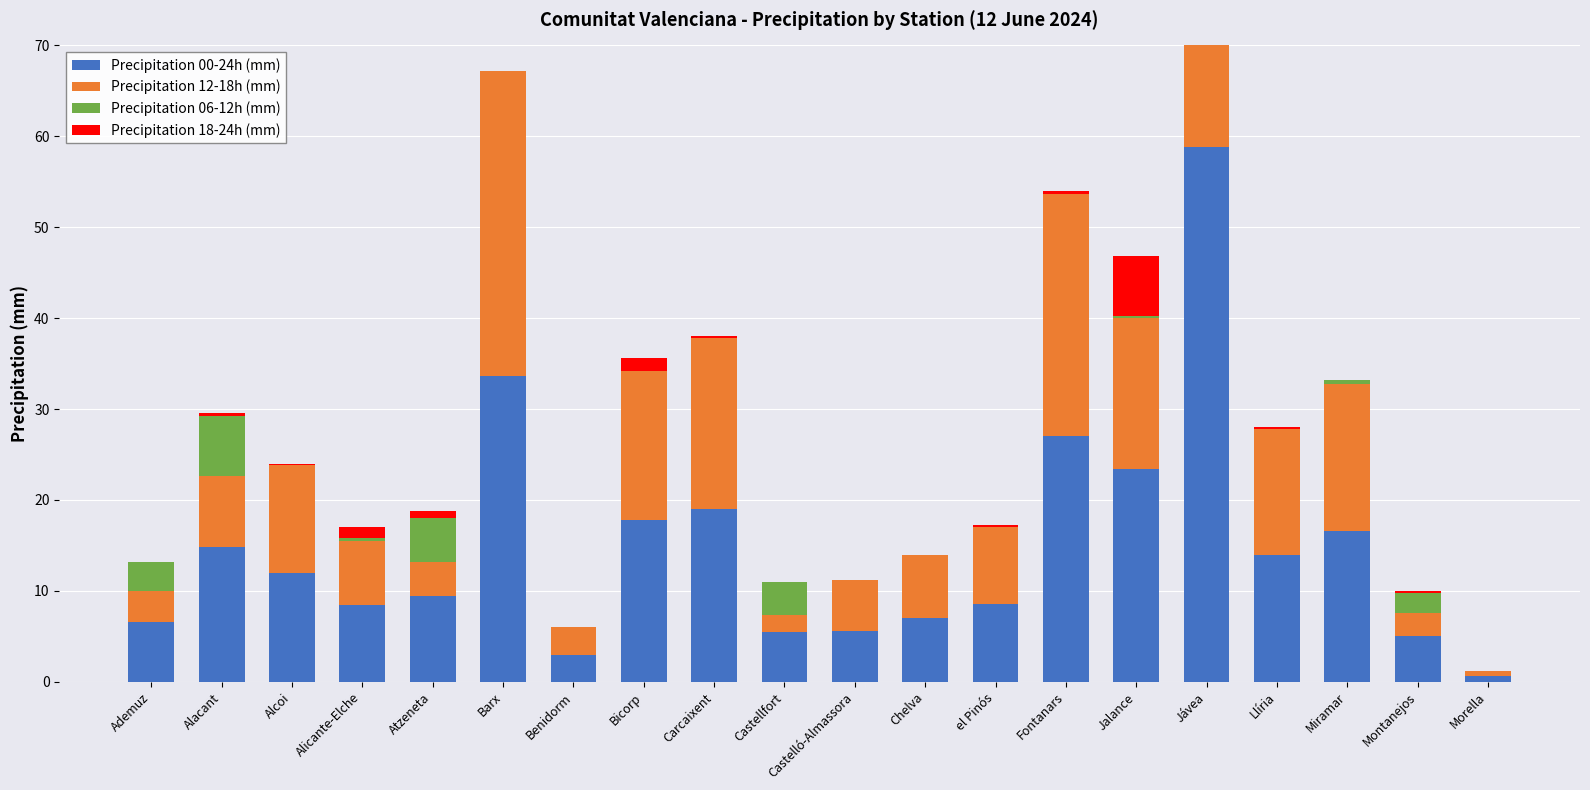

Where is Precipitation 00-24h (mm) nearest to the value 29?

Fontanars